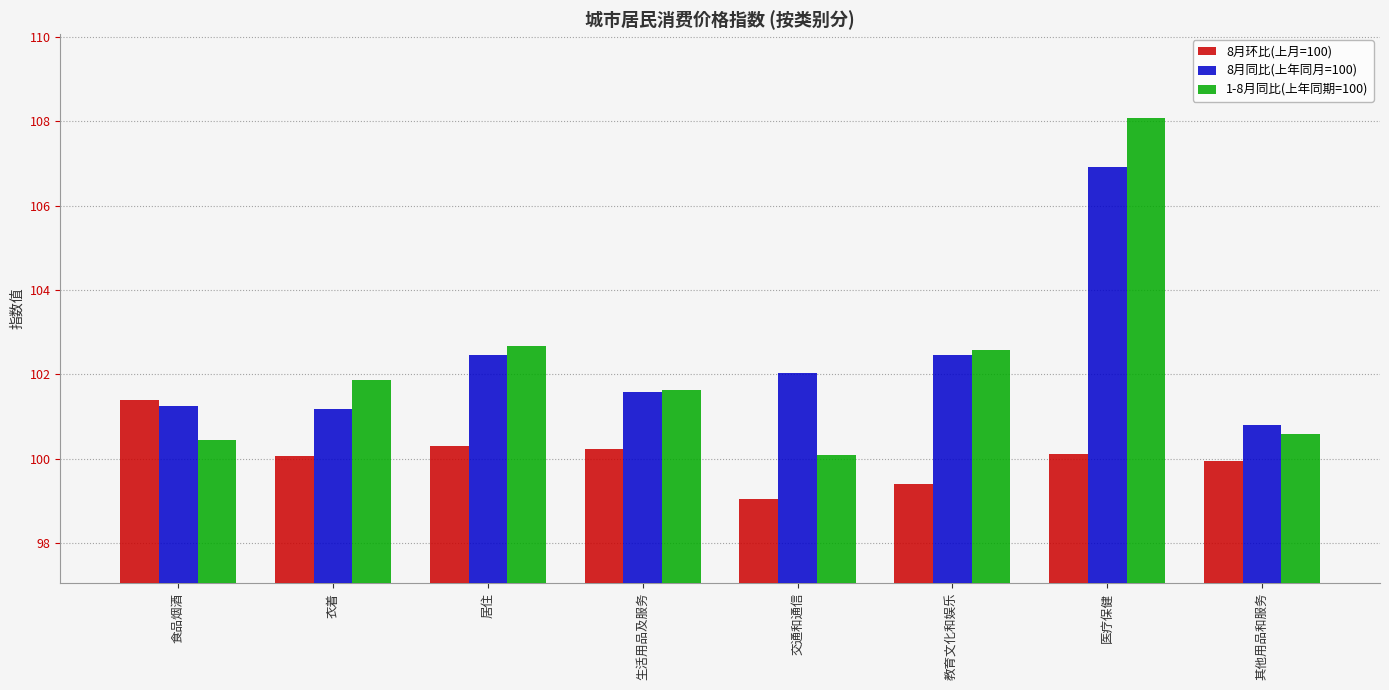

How many distinct data groups are displayed?

3